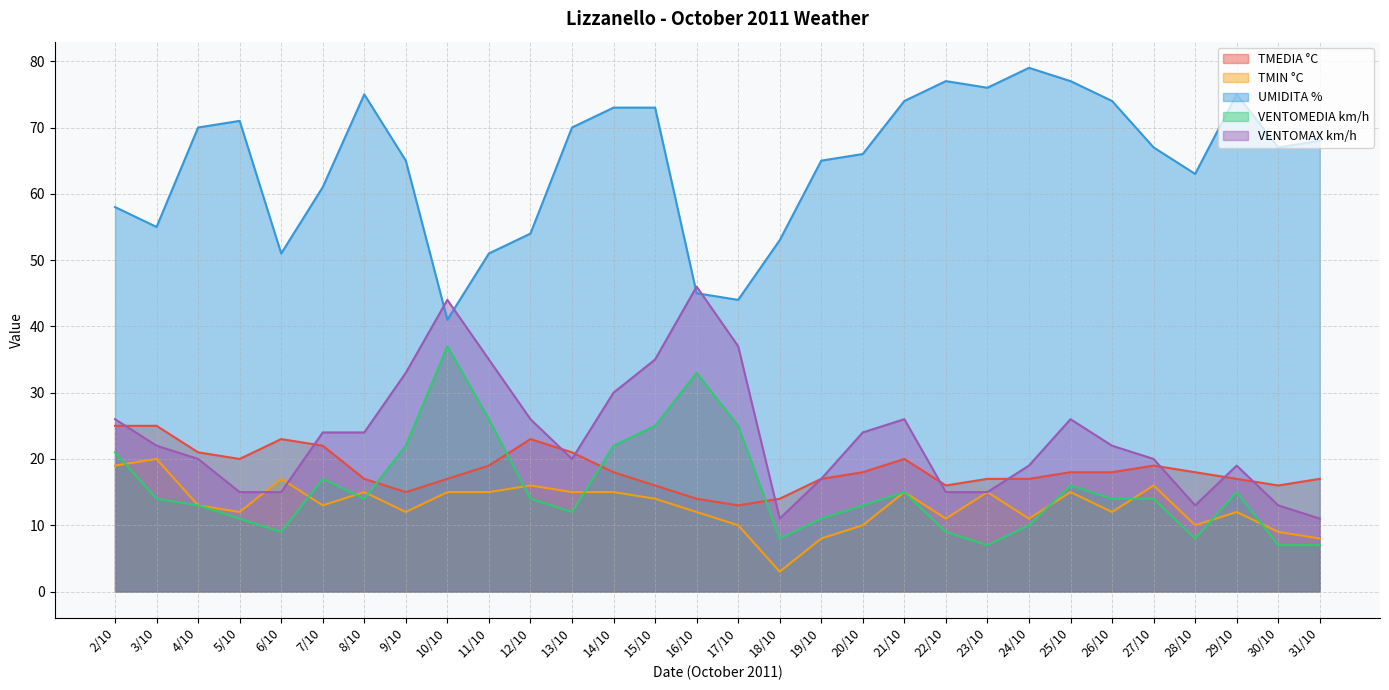

Which series has the largest total across all categories?

UMIDITA %